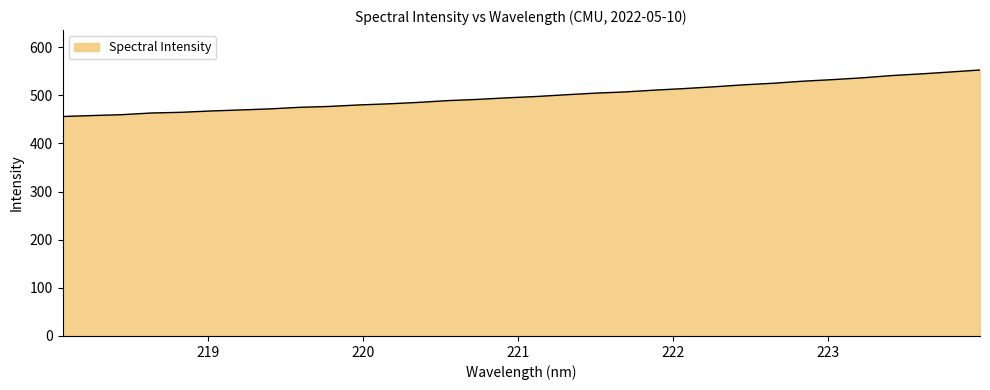

What is the minimum value shown in the chart?

455.9